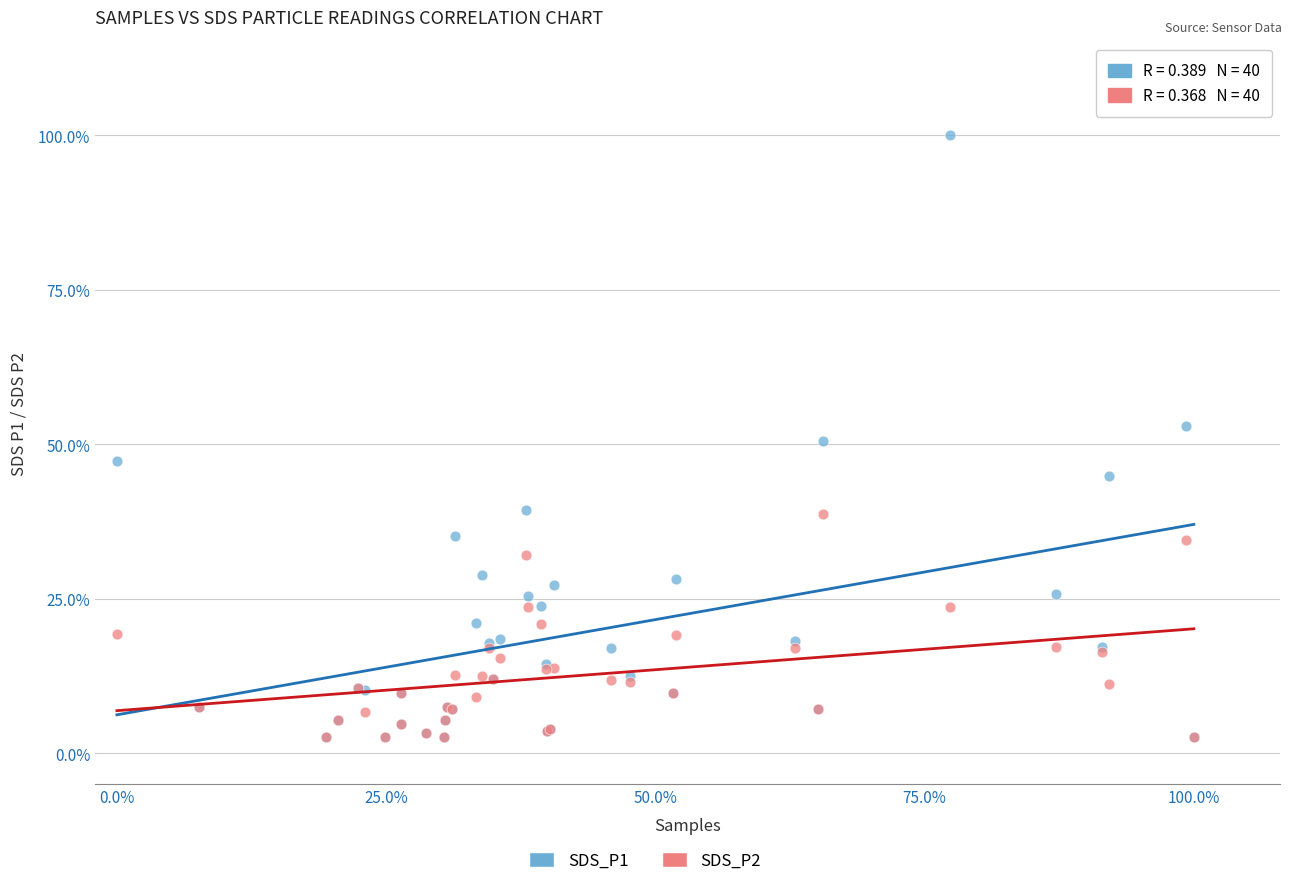

Which series has the largest Y range (max minus min)?

SDS_P1